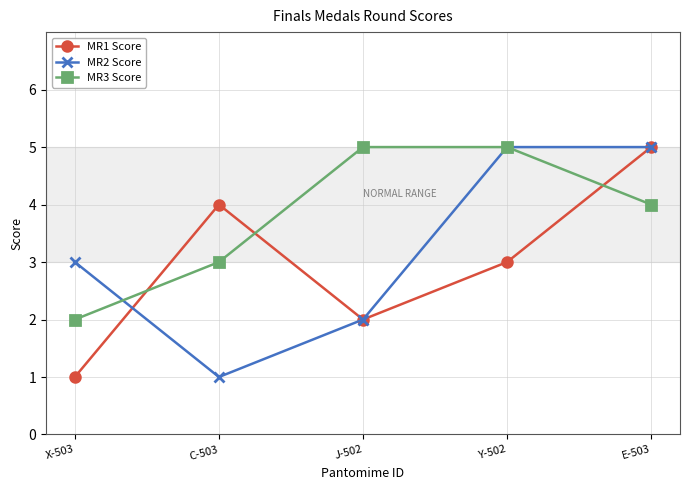

At which category does MR2 Score reach its first local valley?

C-503